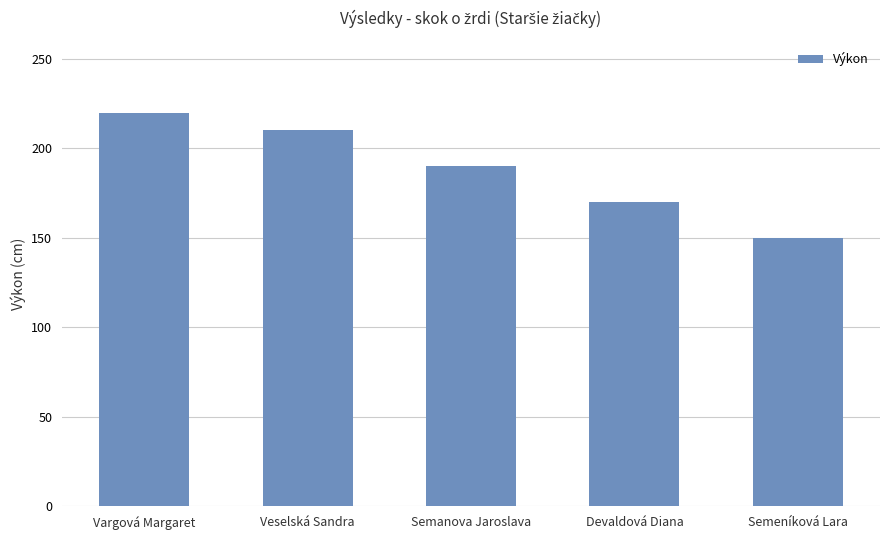

Rank the categories by value from lowest to highest.

Semeníková Lara, Devaldová Diana, Semanova Jaroslava, Veselská Sandra, Vargová Margaret